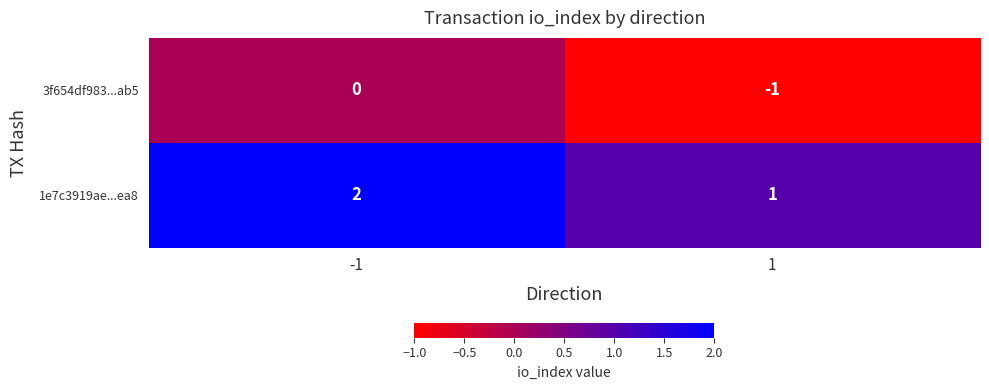

What is the sum of the 1e7c3919ae...ea8 values at -1 and 1?

3